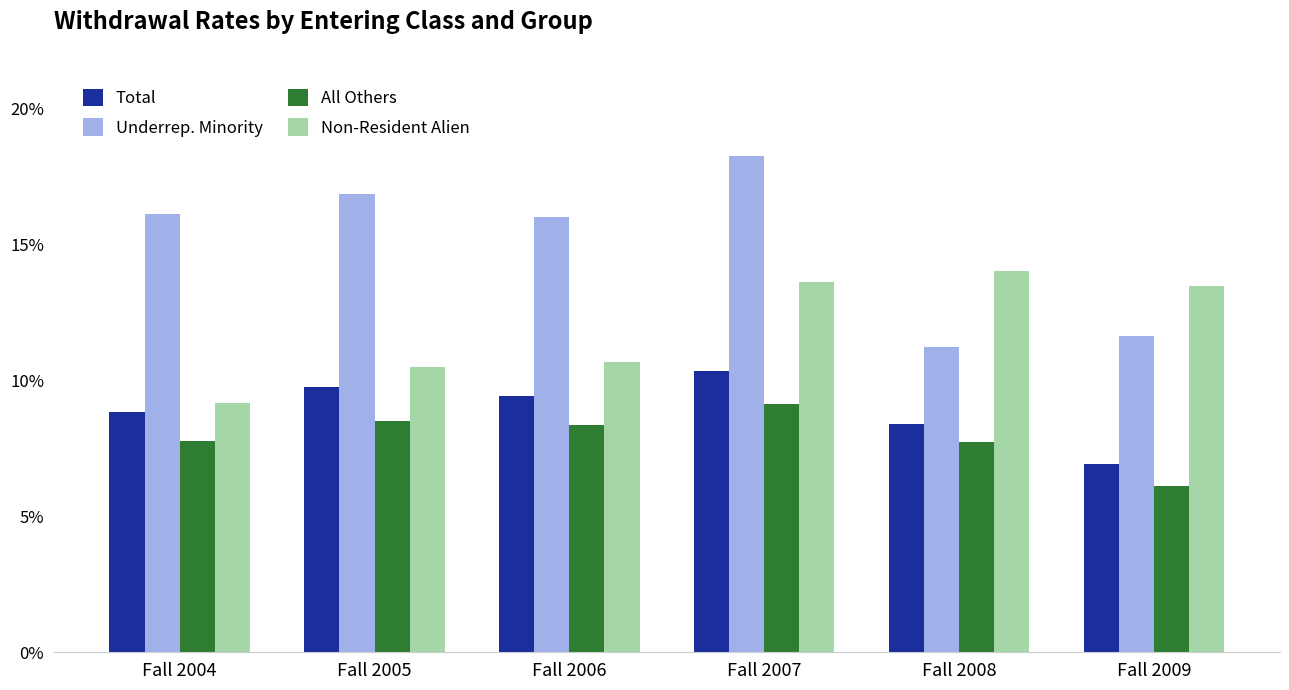

What are all the series names shown in the legend?

Total, Underrep. Minority, All Others, Non-Resident Alien